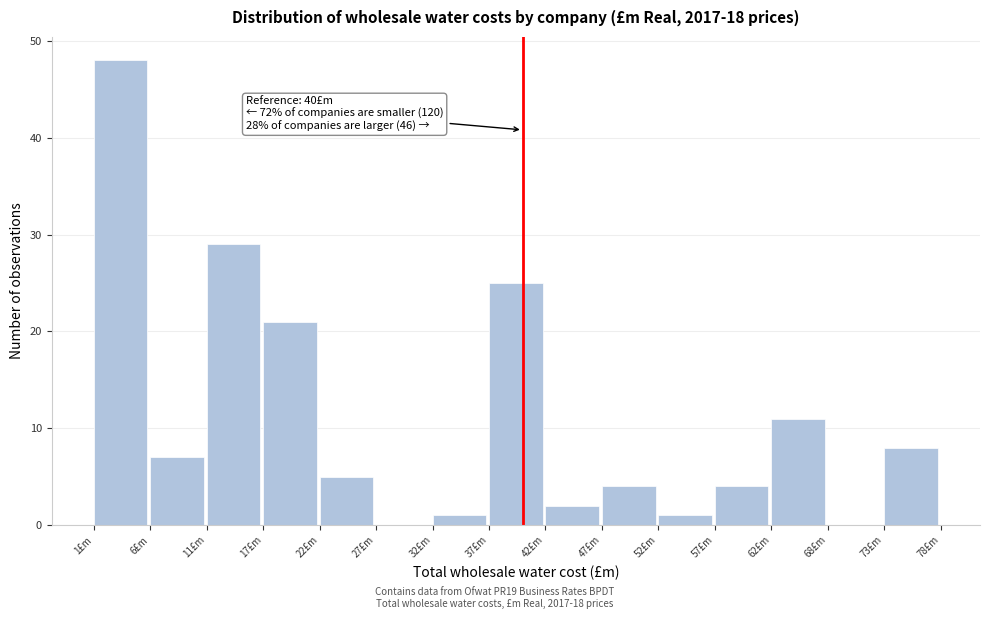

Over which range of the x-axis is the bar tallest?

1 to 6